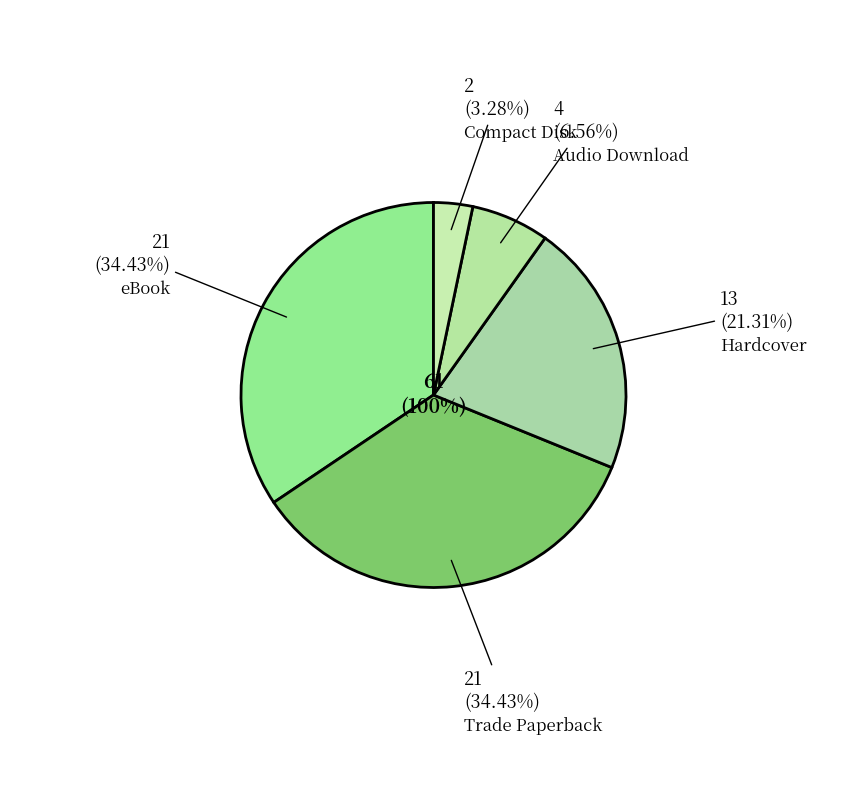

Which slice is the smallest?

Compact Disk